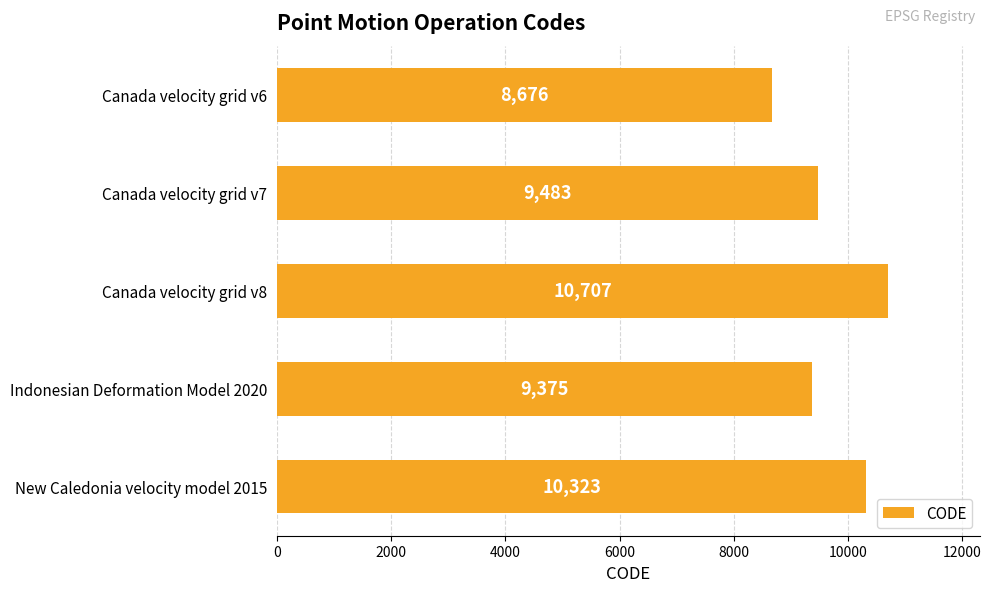

Is it true that the value at Canada velocity grid v6 is 8676?

True